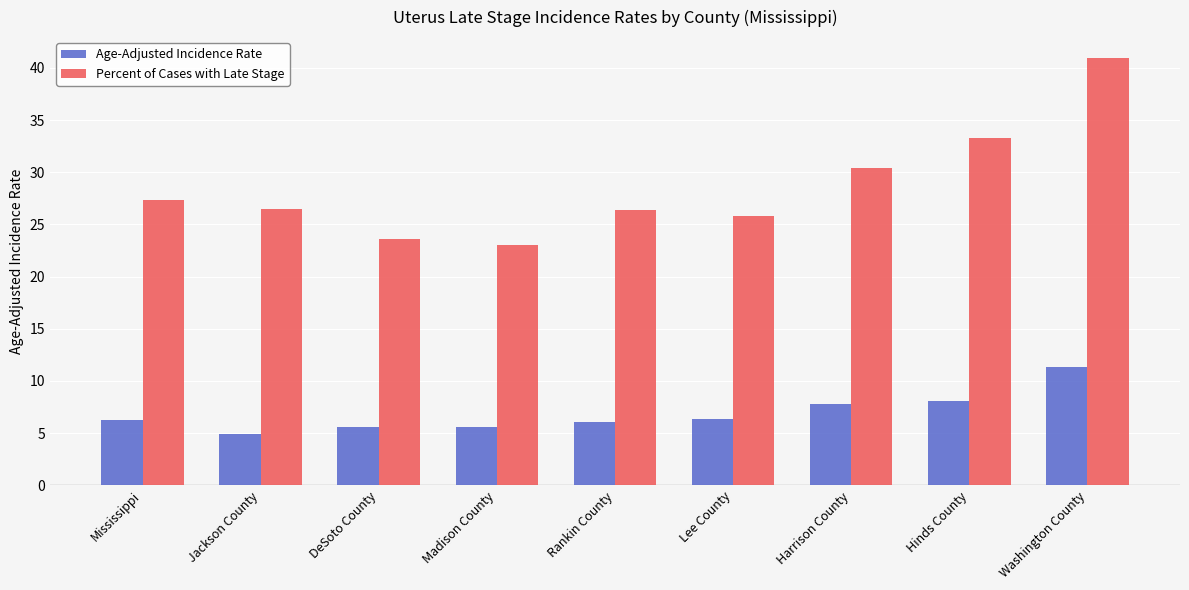

How many data points does each series have?

9